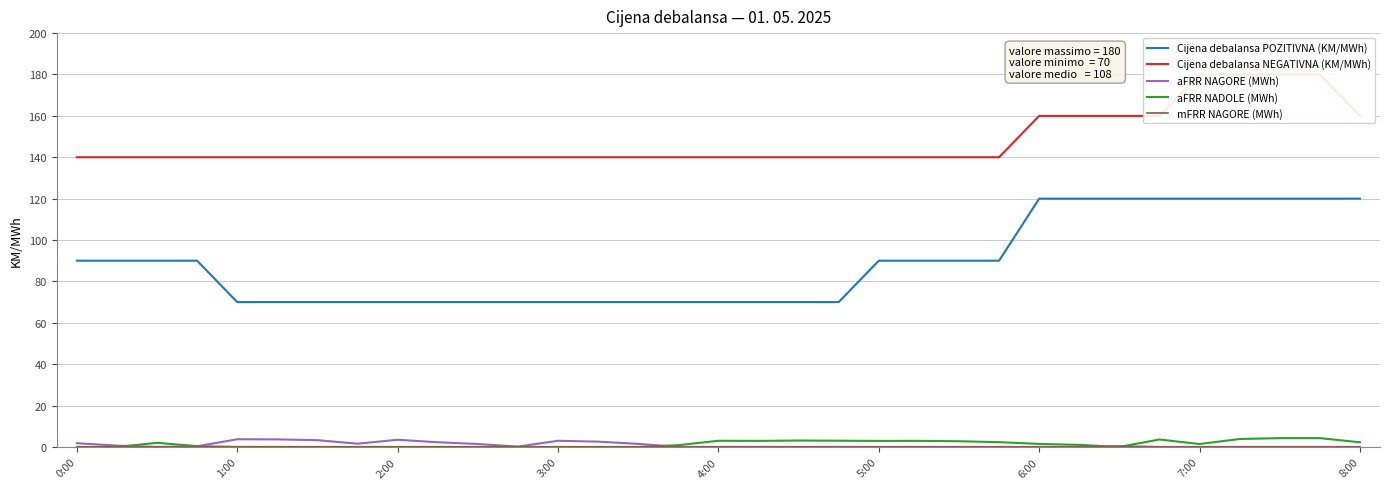

Read the Cijena debalansa POZITIVNA (KM/MWh) value at 8:00.

120.0